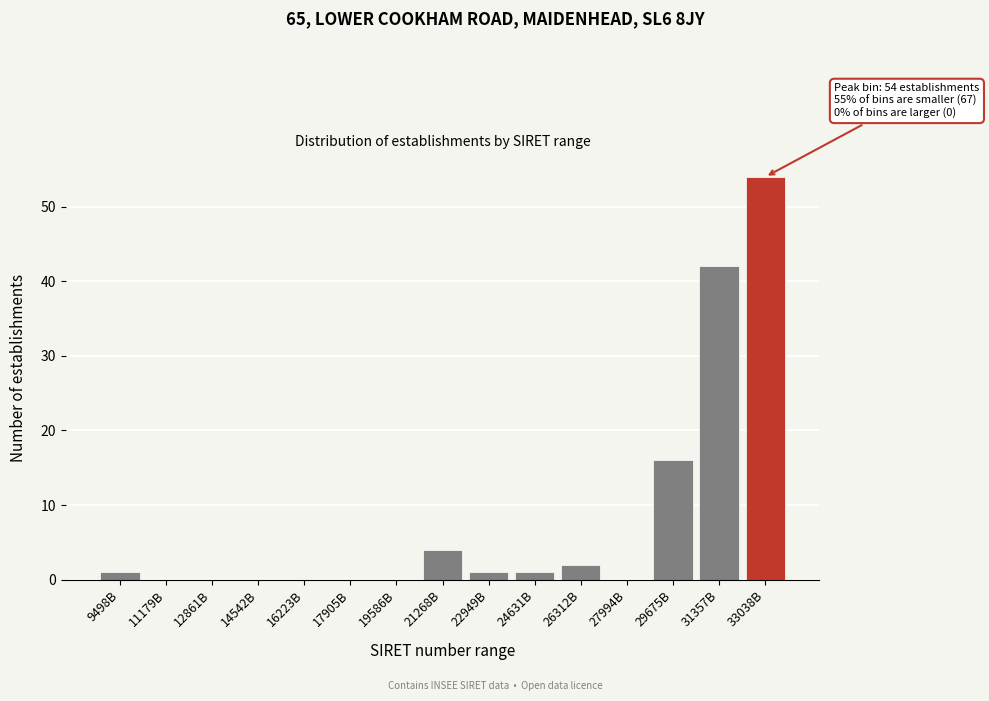

Reading right to left, transcribe all the data shown in this chart.

33038B=54	31357B=42	29675B=16	27994B=0	26312B=2	24631B=1	22949B=1	21268B=4	19586B=0	17905B=0	16223B=0	14542B=0	12861B=0	11179B=0	9498B=1